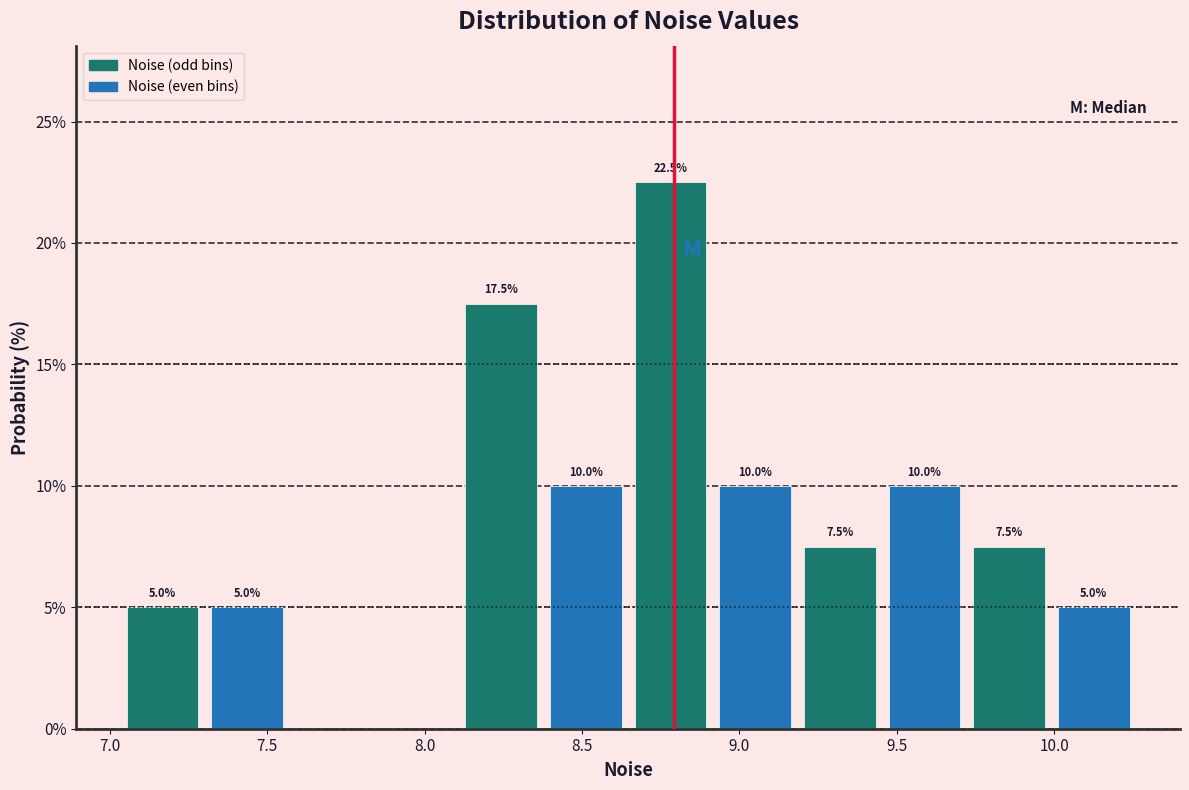

Which range on the x-axis has the tallest bar?

8.65 to 8.90